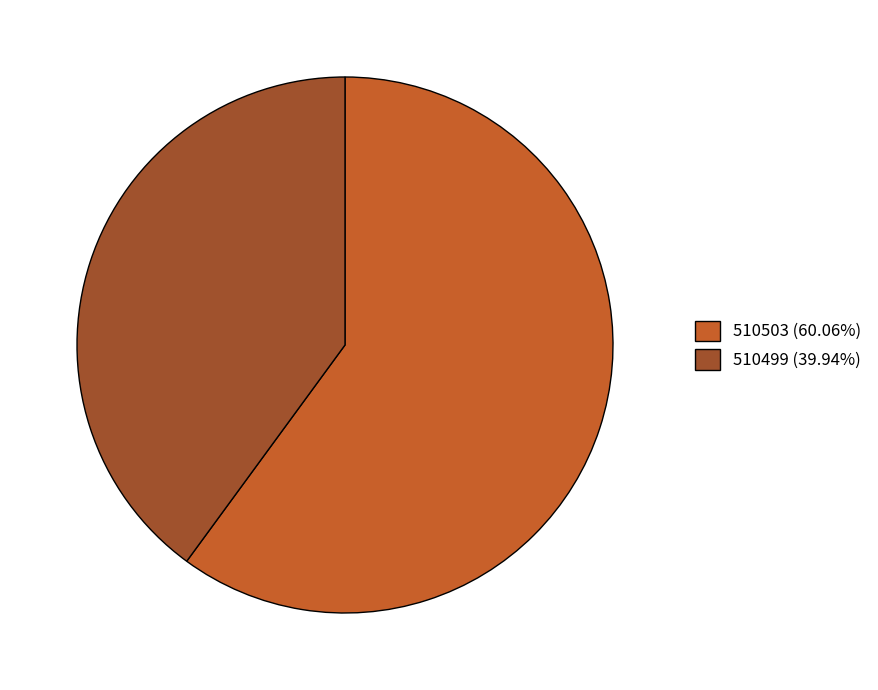

How many segments does this pie chart have?

2